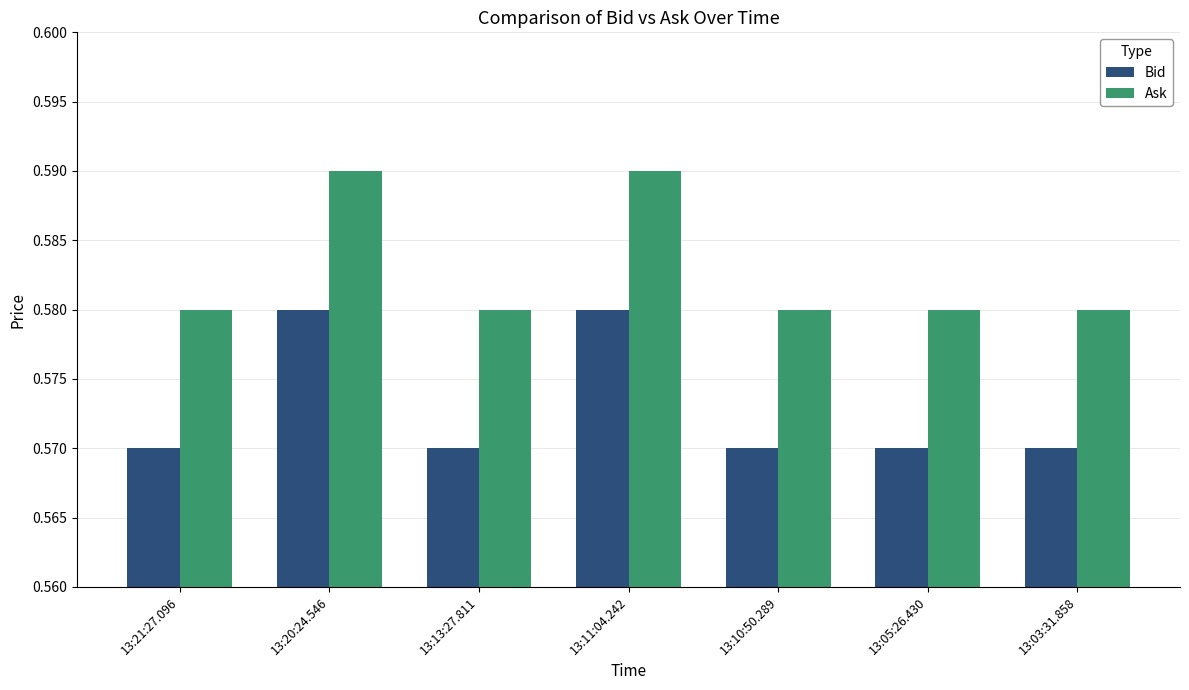

Rank the series by their average value, from highest to lowest.

Ask, Bid